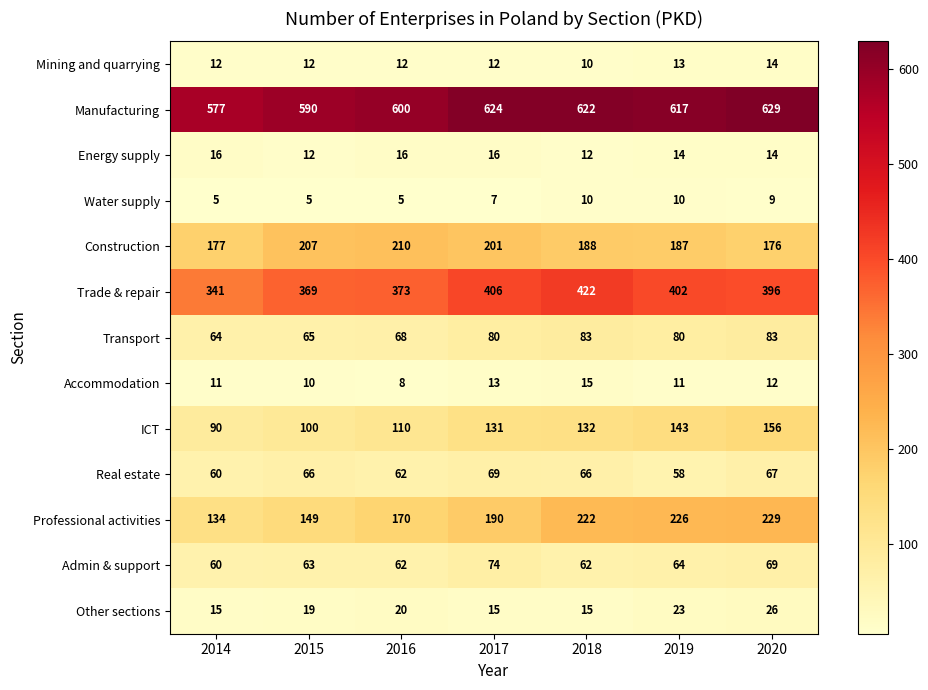

What is the average value of the Water supply series?

7